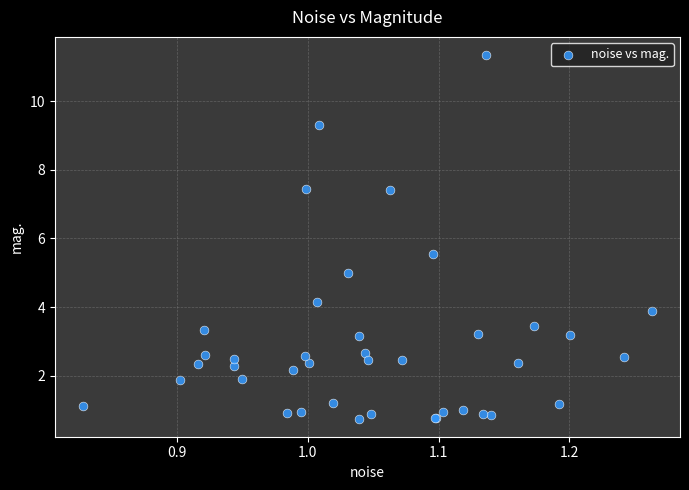

What Y value in the scatter plot is closest to 6?

5.5